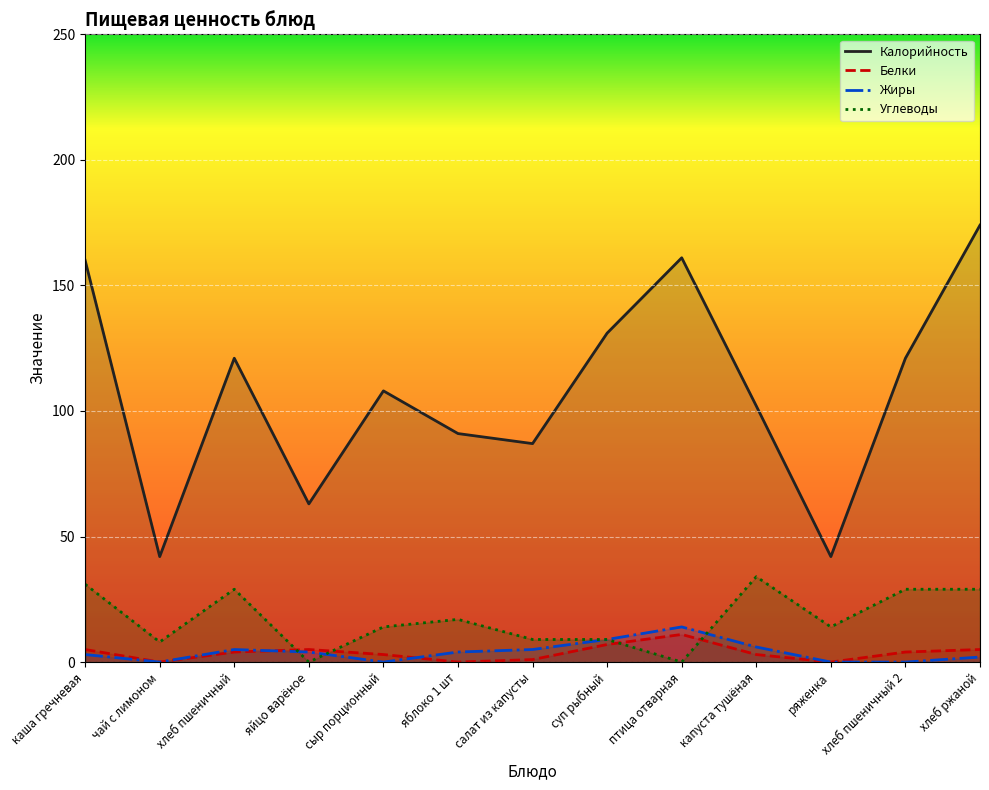

Count the number of categories in the chart.

13